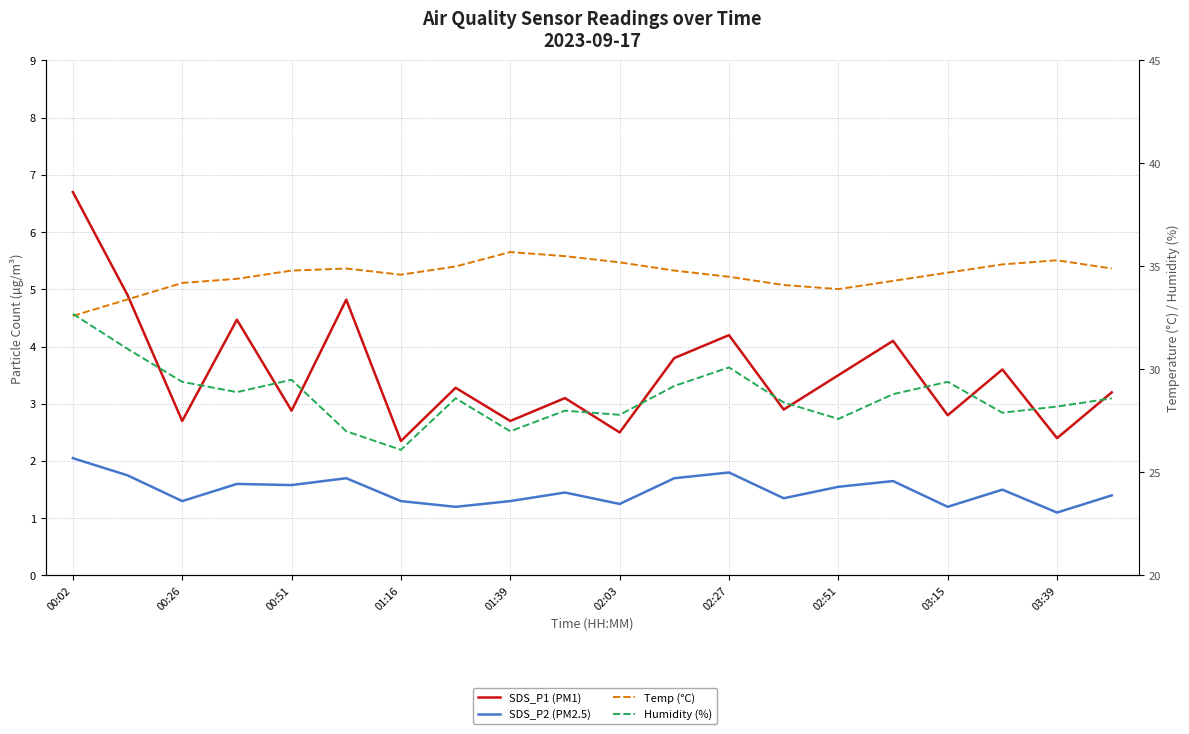

True or false: SDS_P2 (PM2.5) has a value of 0.8 at 02:27.

False